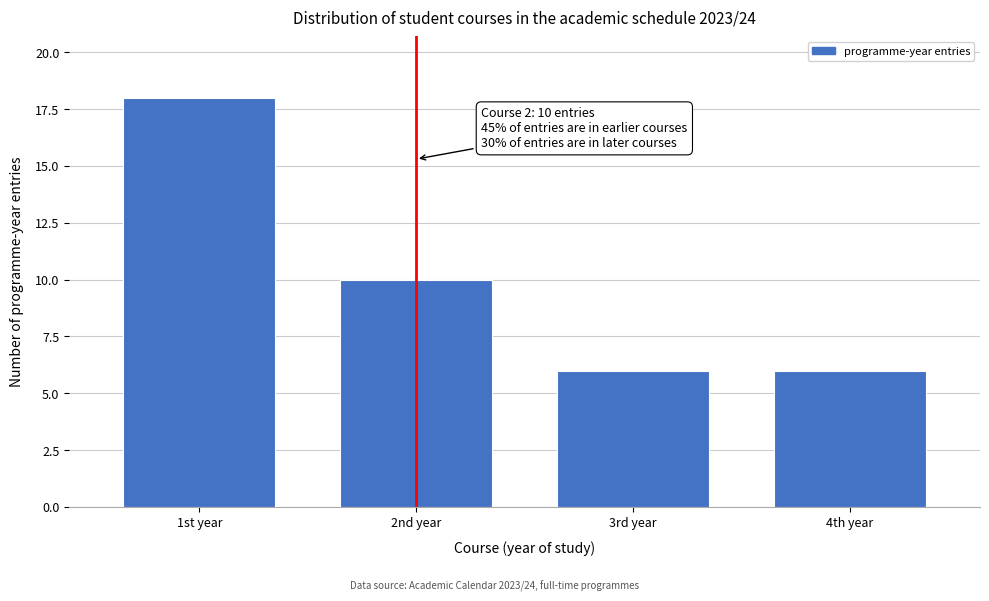

Reading left to right, what are all the values shown in this chart?

1st year=18	2nd year=10	3rd year=6	4th year=6